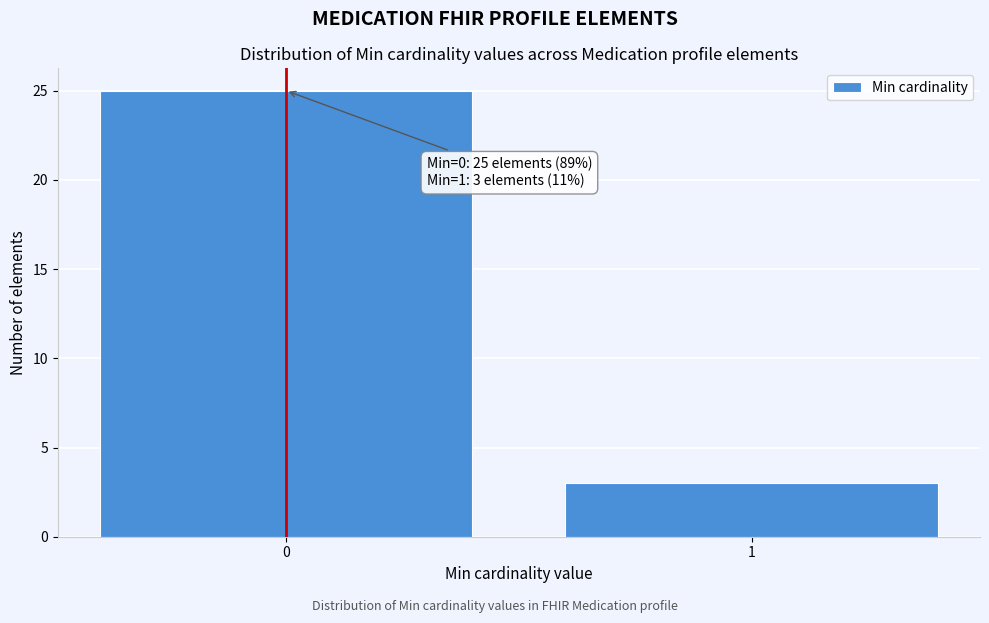

Reading left to right, what are all the values shown in this chart?

0=25	1=3